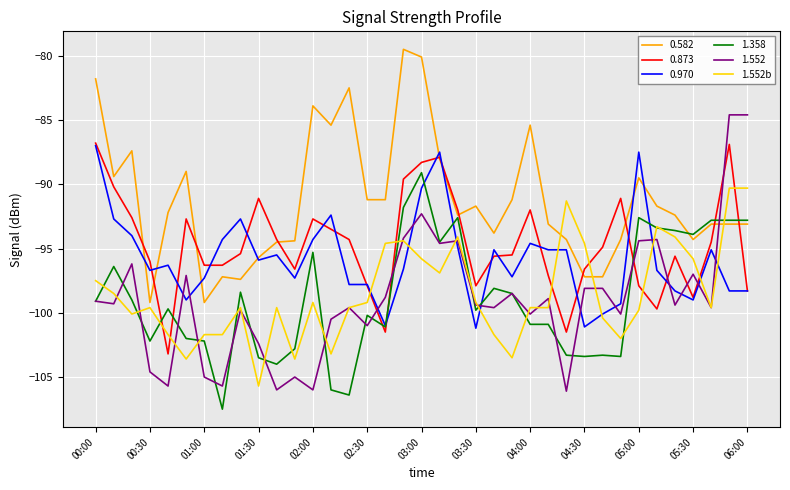

Which series has the largest total across all categories?

0.582